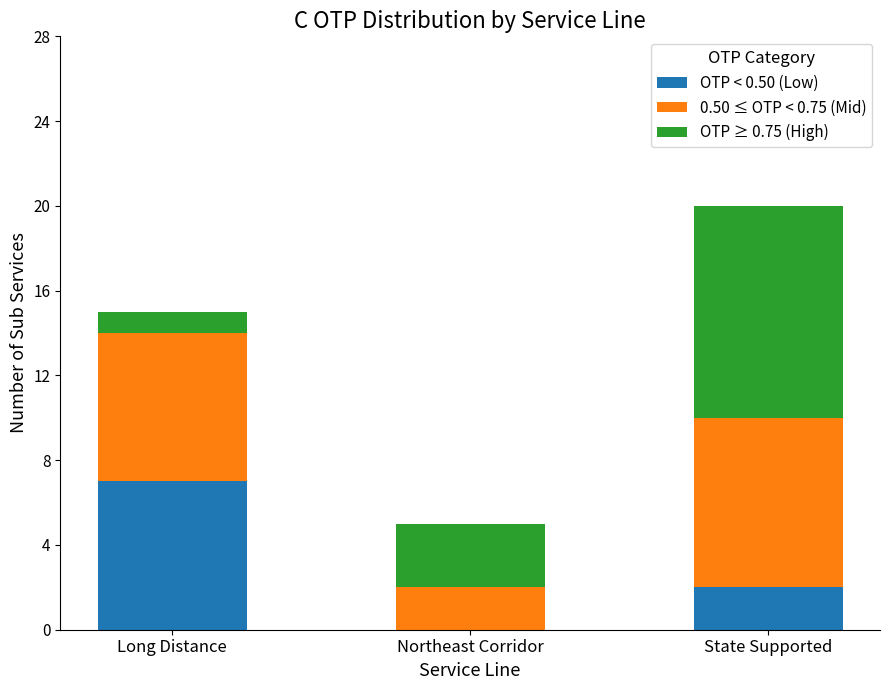

What is the total value across all series at Long Distance?

15